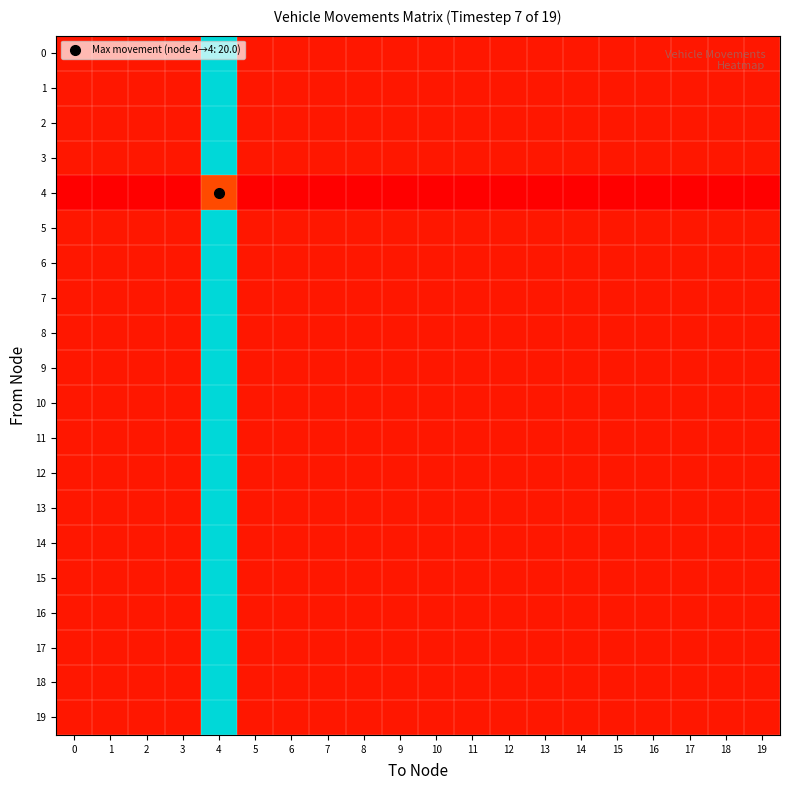

Reading left to right, list all the values displayed in this chart.

0: 0=1.0	1=1.0	2=1.0	3=1.0	4=20.0	5=1.0	6=1.0	7=1.0	8=1.0	9=1.0	10=1.0	11=1.0	12=1.0	13=1.0	14=1.0	15=1.0	16=1.0	17=1.0	18=1.0	19=1.0
1: 0=1.0	1=1.0	2=1.0	3=1.0	4=20.0	5=1.0	6=1.0	7=1.0	8=1.0	9=1.0	10=1.0	11=1.0	12=1.0	13=1.0	14=1.0	15=1.0	16=1.0	17=1.0	18=1.0	19=1.0
2: 0=1.0	1=1.0	2=1.0	3=1.0	4=20.0	5=1.0	6=1.0	7=1.0	8=1.0	9=1.0	10=1.0	11=1.0	12=1.0	13=1.0	14=1.0	15=1.0	16=1.0	17=1.0	18=1.0	19=1.0
3: 0=1.0	1=1.0	2=1.0	3=1.0	4=20.0	5=1.0	6=1.0	7=1.0	8=1.0	9=1.0	10=1.0	11=1.0	12=1.0	13=1.0	14=1.0	15=1.0	16=1.0	17=1.0	18=1.0	19=1.0
4: 0=0.1	1=0.1	2=0.1	3=0.1	4=3.0	5=0.1	6=0.1	7=0.1	8=0.1	9=0.1	10=0.1	11=0.1	12=0.1	13=0.1	14=0.1	15=0.1	16=0.1	17=0.1	18=0.1	19=0.1
5: 0=1.0	1=1.0	2=1.0	3=1.0	4=20.0	5=1.0	6=1.0	7=1.0	8=1.0	9=1.0	10=1.0	11=1.0	12=1.0	13=1.0	14=1.0	15=1.0	16=1.0	17=1.0	18=1.0	19=1.0
6: 0=1.0	1=1.0	2=1.0	3=1.0	4=20.0	5=1.0	6=1.0	7=1.0	8=1.0	9=1.0	10=1.0	11=1.0	12=1.0	13=1.0	14=1.0	15=1.0	16=1.0	17=1.0	18=1.0	19=1.0
7: 0=1.0	1=1.0	2=1.0	3=1.0	4=20.0	5=1.0	6=1.0	7=1.0	8=1.0	9=1.0	10=1.0	11=1.0	12=1.0	13=1.0	14=1.0	15=1.0	16=1.0	17=1.0	18=1.0	19=1.0
8: 0=1.0	1=1.0	2=1.0	3=1.0	4=20.0	5=1.0	6=1.0	7=1.0	8=1.0	9=1.0	10=1.0	11=1.0	12=1.0	13=1.0	14=1.0	15=1.0	16=1.0	17=1.0	18=1.0	19=1.0
9: 0=1.0	1=1.0	2=1.0	3=1.0	4=20.0	5=1.0	6=1.0	7=1.0	8=1.0	9=1.0	10=1.0	11=1.0	12=1.0	13=1.0	14=1.0	15=1.0	16=1.0	17=1.0	18=1.0	19=1.0
10: 0=1.0	1=1.0	2=1.0	3=1.0	4=20.0	5=1.0	6=1.0	7=1.0	8=1.0	9=1.0	10=1.0	11=1.0	12=1.0	13=1.0	14=1.0	15=1.0	16=1.0	17=1.0	18=1.0	19=1.0
11: 0=1.0	1=1.0	2=1.0	3=1.0	4=20.0	5=1.0	6=1.0	7=1.0	8=1.0	9=1.0	10=1.0	11=1.0	12=1.0	13=1.0	14=1.0	15=1.0	16=1.0	17=1.0	18=1.0	19=1.0
12: 0=1.0	1=1.0	2=1.0	3=1.0	4=20.0	5=1.0	6=1.0	7=1.0	8=1.0	9=1.0	10=1.0	11=1.0	12=1.0	13=1.0	14=1.0	15=1.0	16=1.0	17=1.0	18=1.0	19=1.0
13: 0=1.0	1=1.0	2=1.0	3=1.0	4=20.0	5=1.0	6=1.0	7=1.0	8=1.0	9=1.0	10=1.0	11=1.0	12=1.0	13=1.0	14=1.0	15=1.0	16=1.0	17=1.0	18=1.0	19=1.0
14: 0=1.0	1=1.0	2=1.0	3=1.0	4=20.0	5=1.0	6=1.0	7=1.0	8=1.0	9=1.0	10=1.0	11=1.0	12=1.0	13=1.0	14=1.0	15=1.0	16=1.0	17=1.0	18=1.0	19=1.0
15: 0=1.0	1=1.0	2=1.0	3=1.0	4=20.0	5=1.0	6=1.0	7=1.0	8=1.0	9=1.0	10=1.0	11=1.0	12=1.0	13=1.0	14=1.0	15=1.0	16=1.0	17=1.0	18=1.0	19=1.0
16: 0=1.0	1=1.0	2=1.0	3=1.0	4=20.0	5=1.0	6=1.0	7=1.0	8=1.0	9=1.0	10=1.0	11=1.0	12=1.0	13=1.0	14=1.0	15=1.0	16=1.0	17=1.0	18=1.0	19=1.0
17: 0=1.0	1=1.0	2=1.0	3=1.0	4=20.0	5=1.0	6=1.0	7=1.0	8=1.0	9=1.0	10=1.0	11=1.0	12=1.0	13=1.0	14=1.0	15=1.0	16=1.0	17=1.0	18=1.0	19=1.0
18: 0=1.0	1=1.0	2=1.0	3=1.0	4=20.0	5=1.0	6=1.0	7=1.0	8=1.0	9=1.0	10=1.0	11=1.0	12=1.0	13=1.0	14=1.0	15=1.0	16=1.0	17=1.0	18=1.0	19=1.0
19: 0=1.0	1=1.0	2=1.0	3=1.0	4=20.0	5=1.0	6=1.0	7=1.0	8=1.0	9=1.0	10=1.0	11=1.0	12=1.0	13=1.0	14=1.0	15=1.0	16=1.0	17=1.0	18=1.0	19=1.0